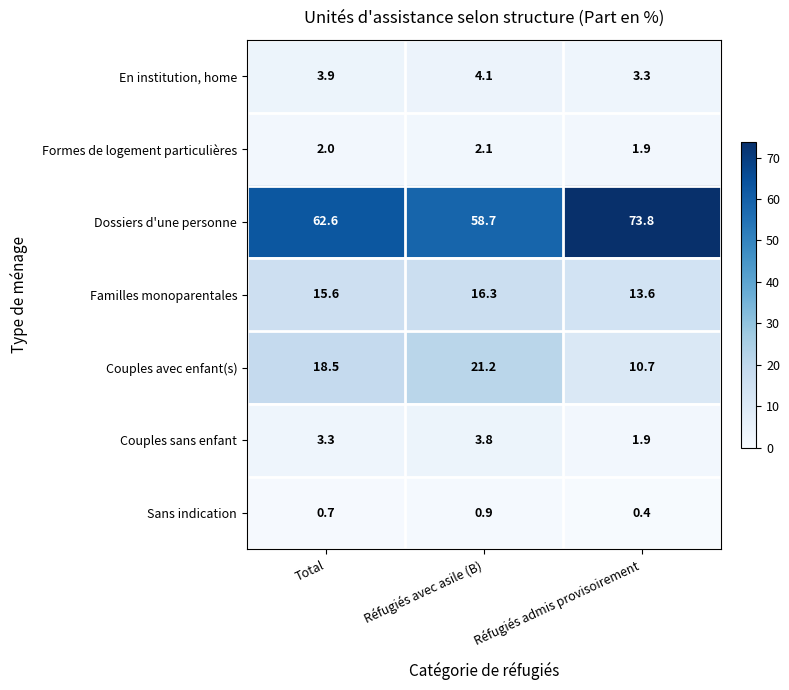

What is the spread (max minus min) of values at Total?

61.9